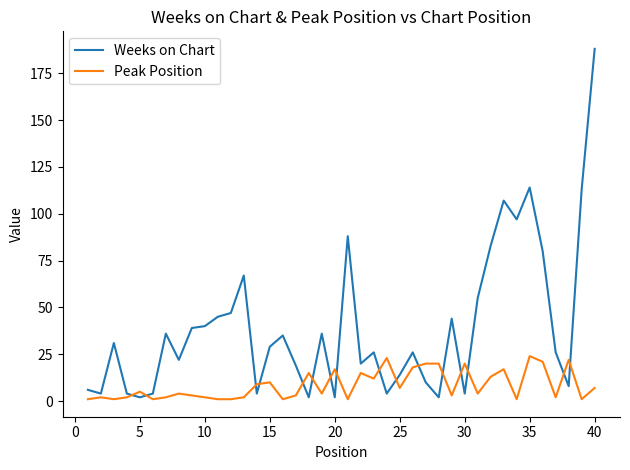

Which series has the largest total across all categories?

Weeks on Chart